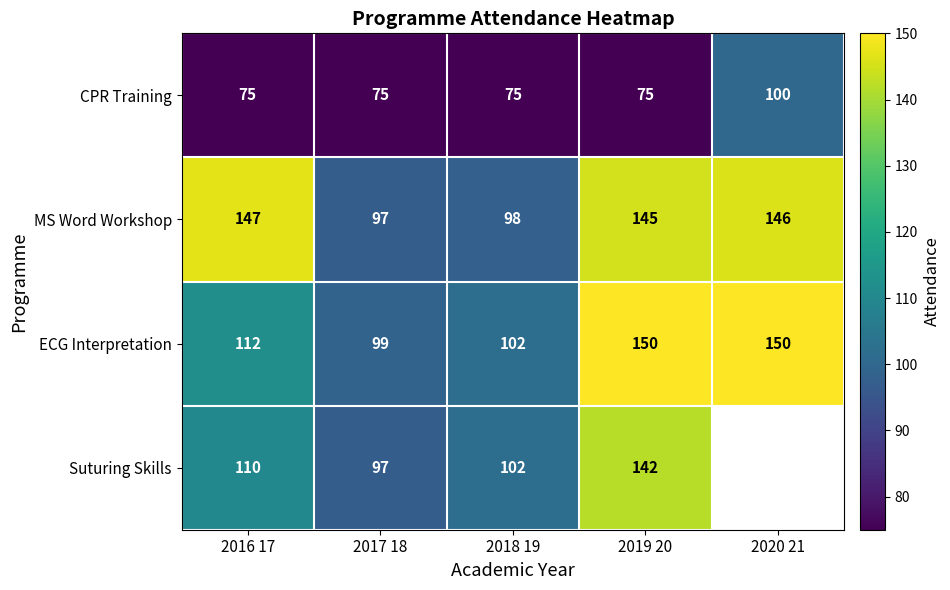

Which category has the lowest value across all series?

2016 17